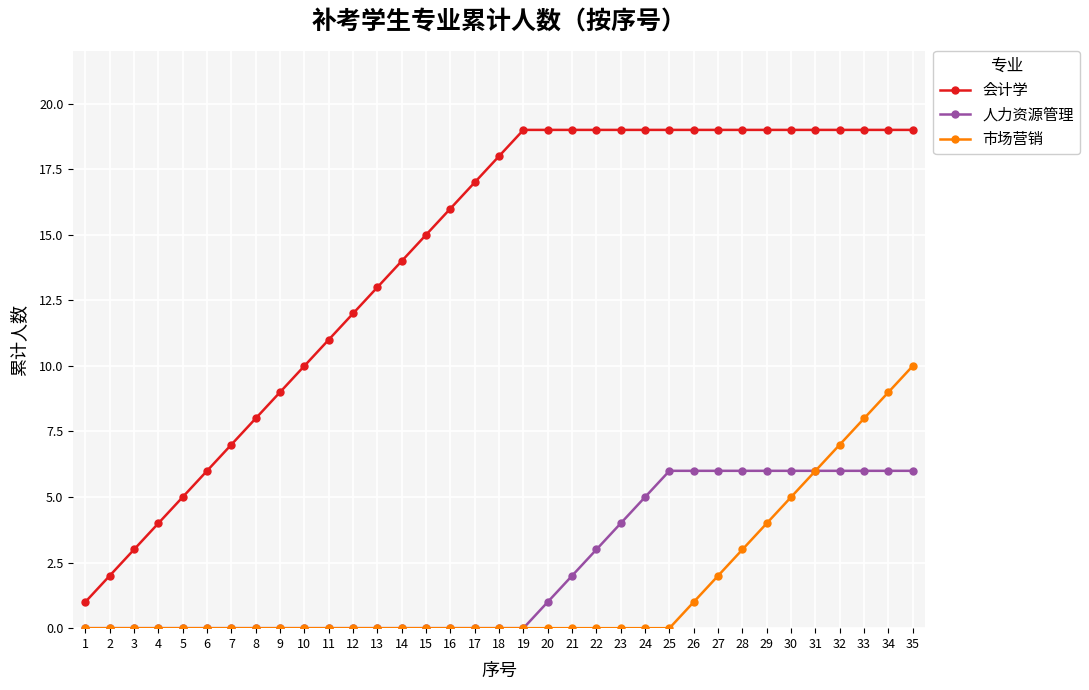

What is the highest value of the 市场营销 series?

10